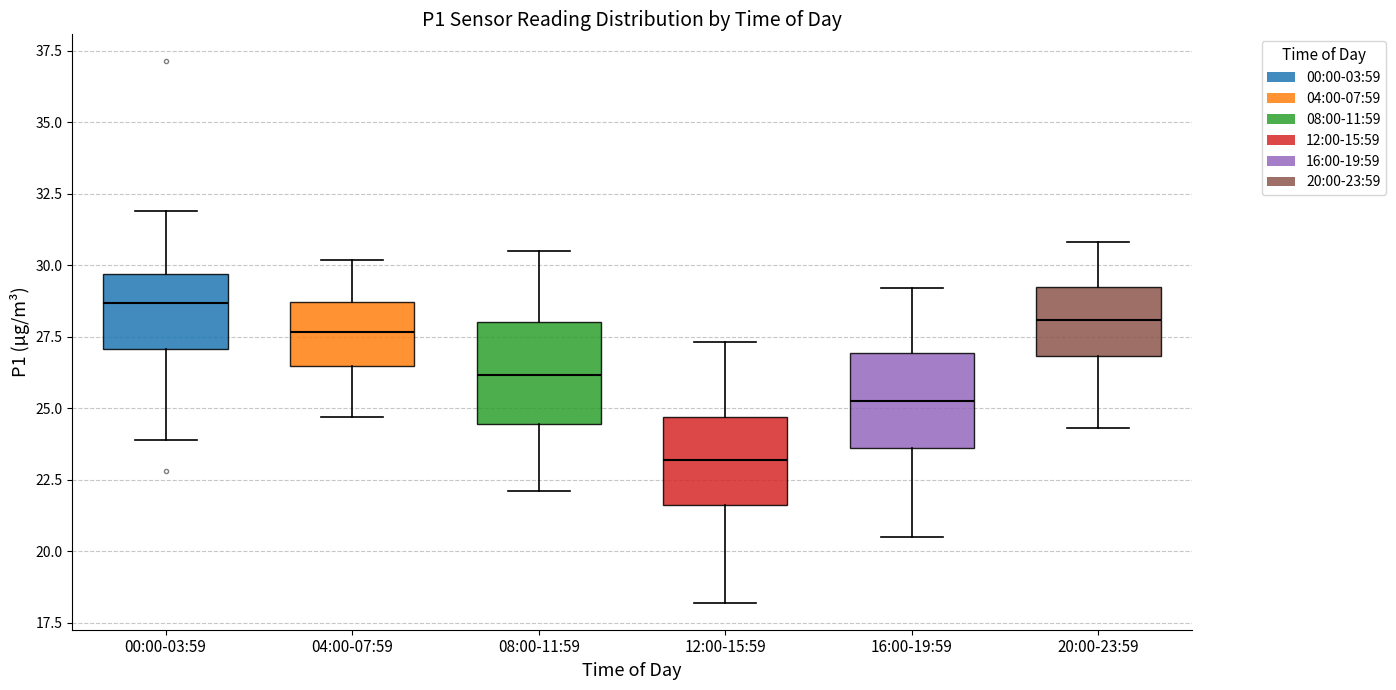

Reading left to right, transcribe this box plot: for each box, give where its median line is, the range the box spans, and where its two whiskers end, as read against the y-axis. The values are not printed on the chart, so give them approximately, as read against the axis.

00:00-03:59: median 28.5, box 27.0 to 29.5, whiskers 24.0 to 32.0
04:00-07:59: median 27.5, box 26.5 to 28.5, whiskers 24.5 to 30.0
08:00-11:59: median 26.0, box 24.5 to 28.0, whiskers 22.0 to 30.5
12:00-15:59: median 23.0, box 21.5 to 24.5, whiskers 18.0 to 27.5
16:00-19:59: median 25.5, box 23.5 to 27.0, whiskers 20.5 to 29.0
20:00-23:59: median 28.0, box 27.0 to 29.0, whiskers 24.5 to 31.0